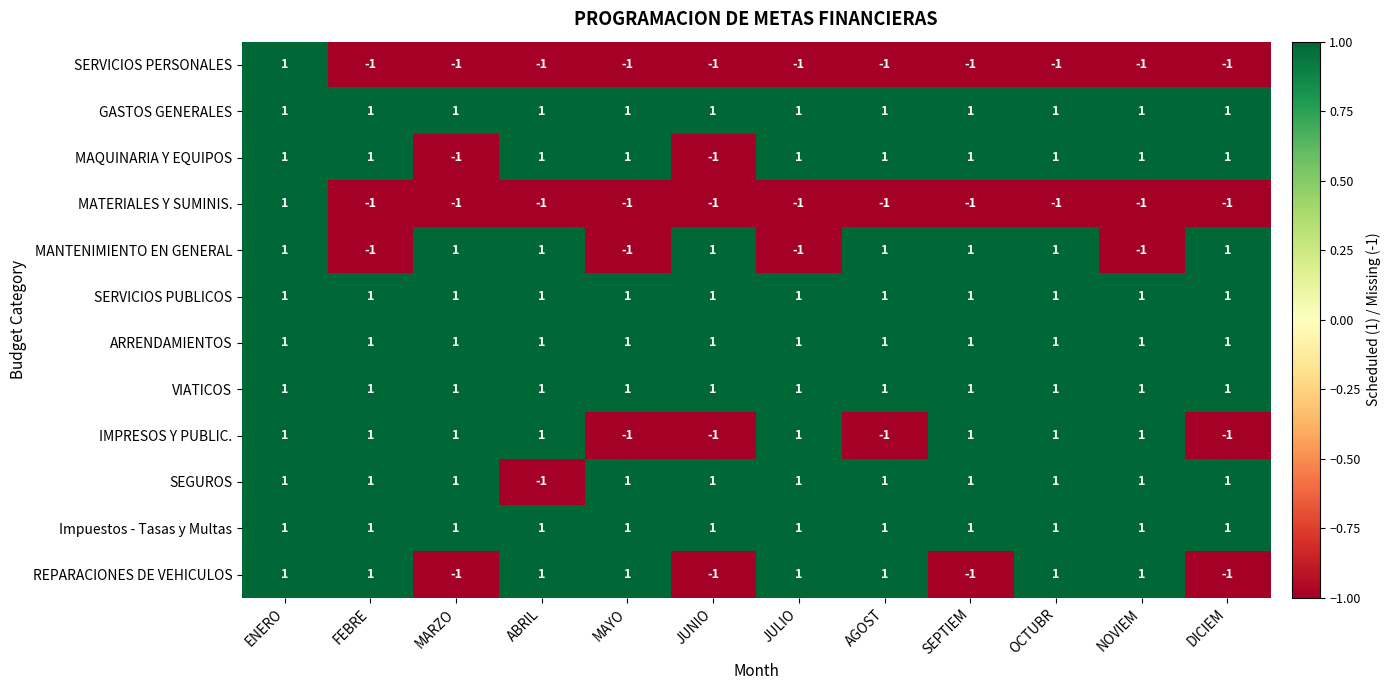

Between FEBRE and OCTUBR, which series saw the biggest shift?

MANTENIMIENTO EN GENERAL